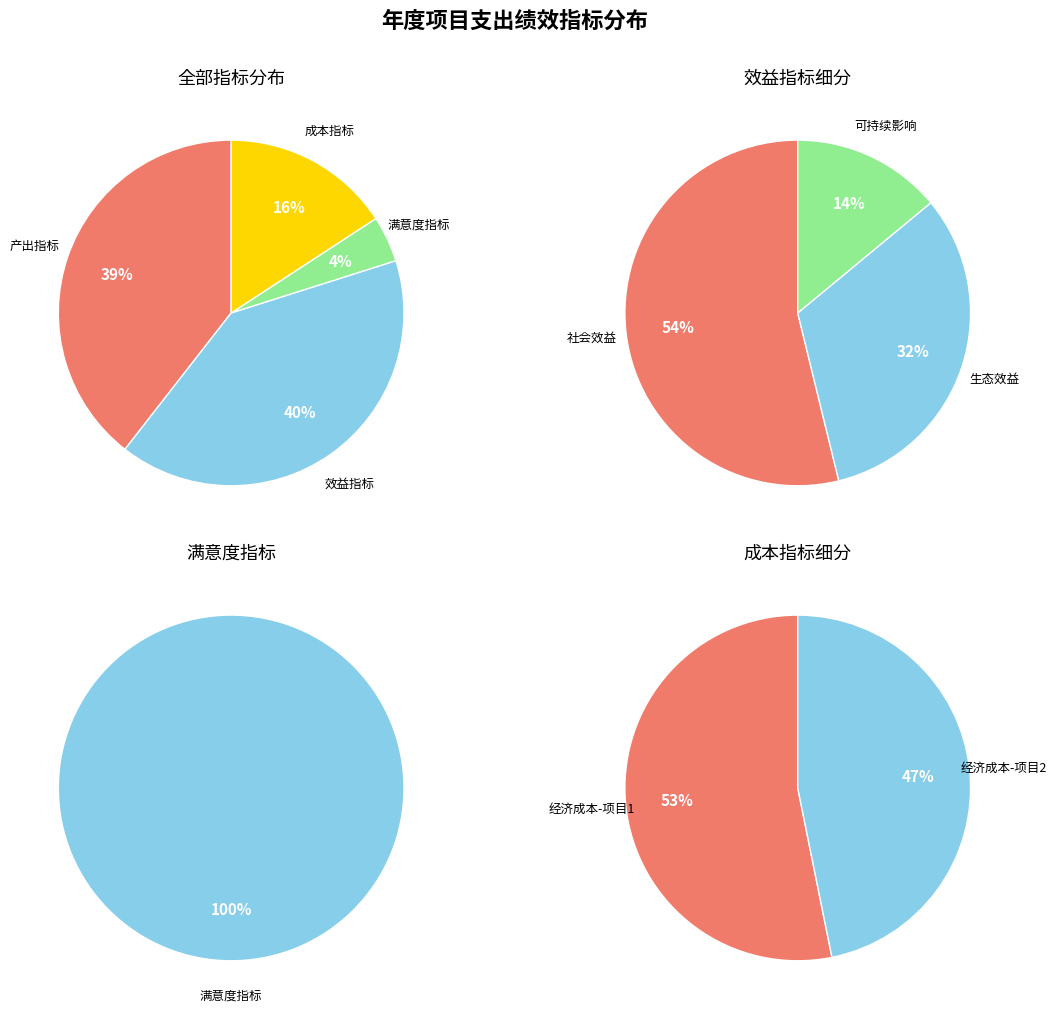

How many slices are in this pie chart?

4